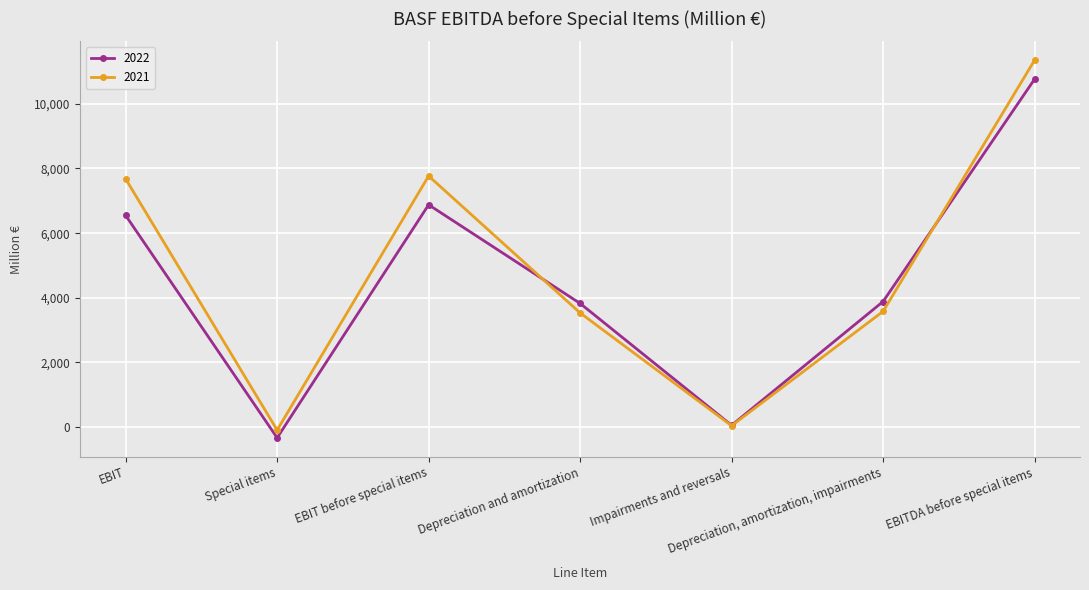

Which category has the highest value across all series?

EBITDA before special items